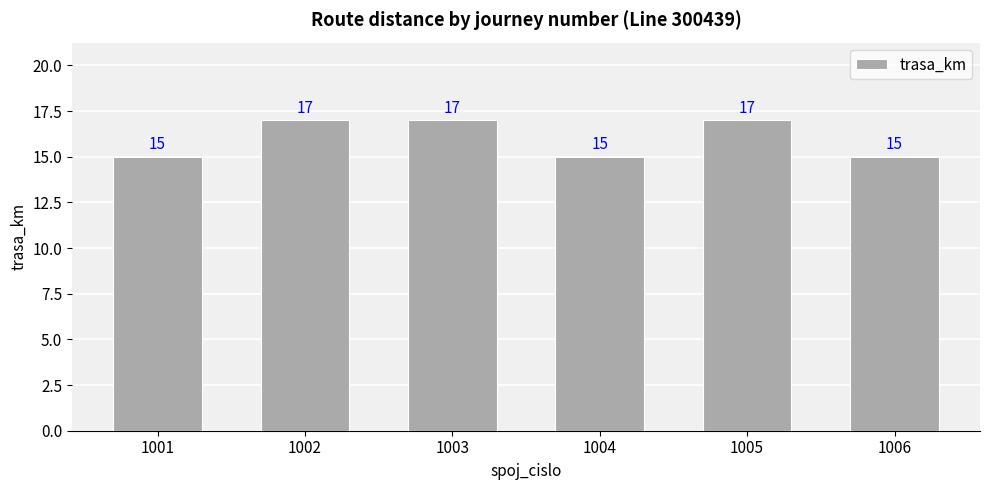

Reading left to right, what are all the values shown in this chart?

1001=15	1002=17	1003=17	1004=15	1005=17	1006=15